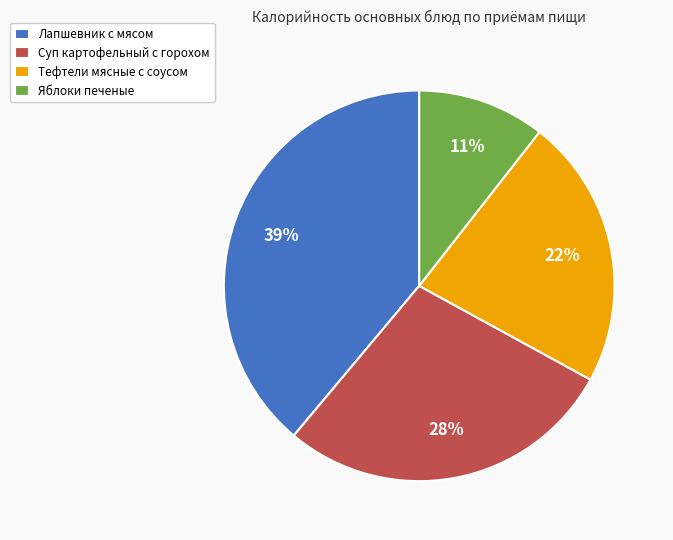

Which category has the smallest portion of the pie?

Яблоки печеные